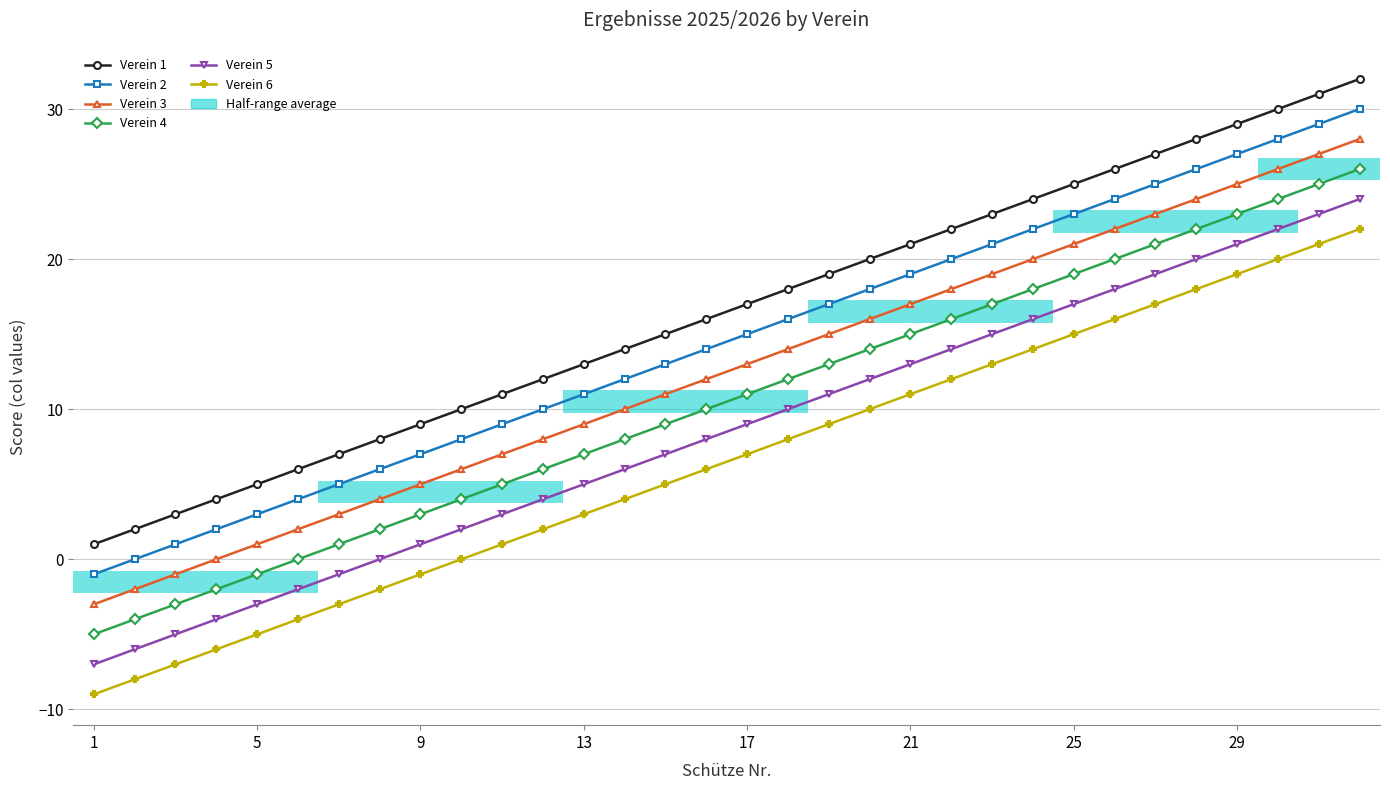

Which category has the lowest value in the Verein 4 series?

1